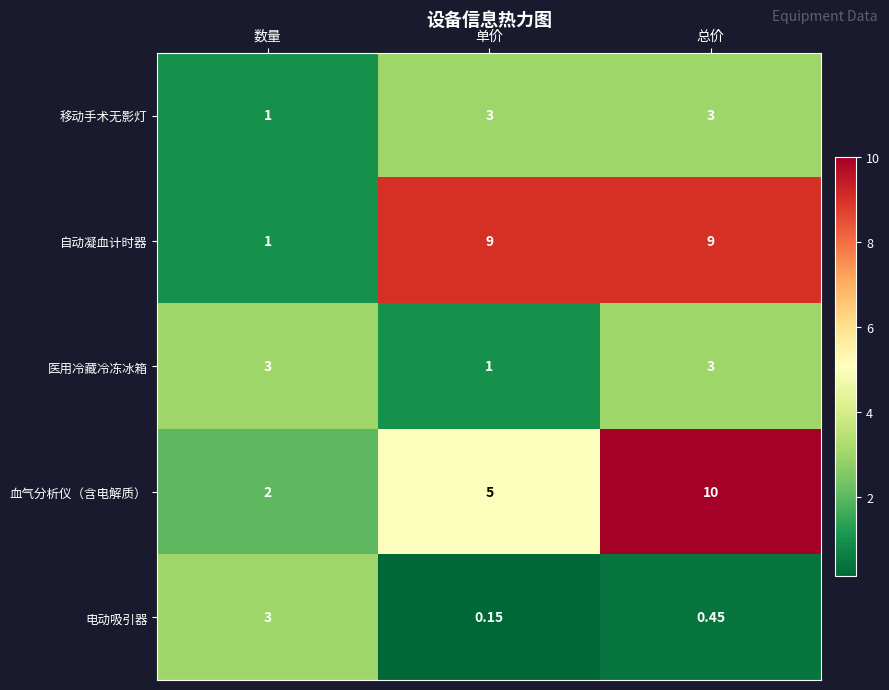

At which label is 电动吸引器 closest to 1?

总价